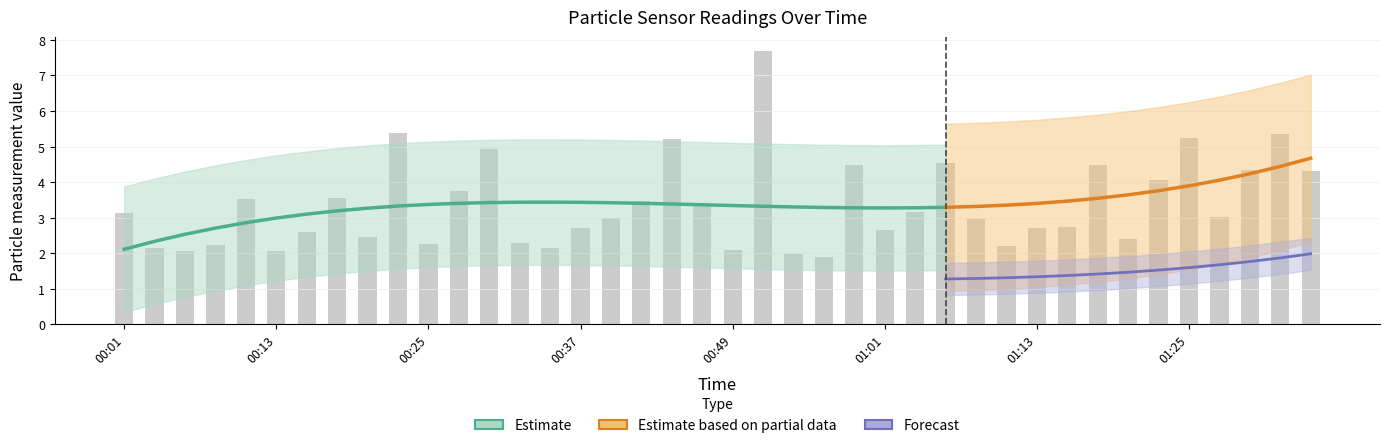

What is the difference between the maximum and second lowest values?

5.7